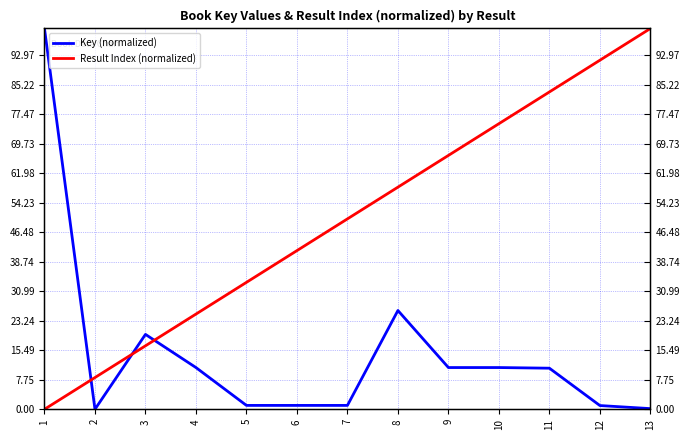

What is the maximum value for Key (normalized)?

100.0